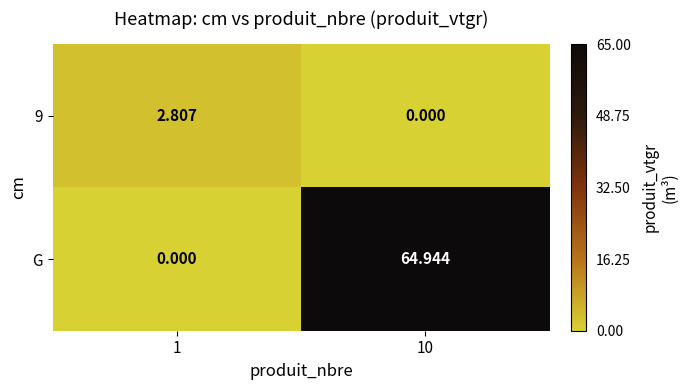

Is the value of 9 at 1 greater than the value of G at 10?

No